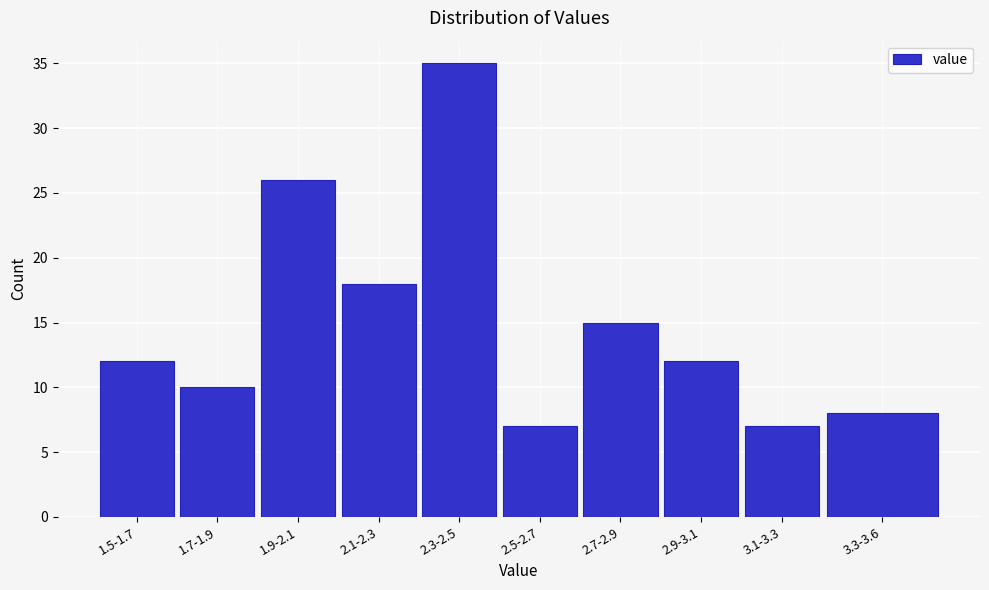

Reading left to right, list all the values displayed in this chart.

1.5-1.7=12	1.7-1.9=10	1.9-2.1=26	2.1-2.3=18	2.3-2.5=35	2.5-2.7=7	2.7-2.9=15	2.9-3.1=12	3.1-3.3=7	3.3-3.6=8